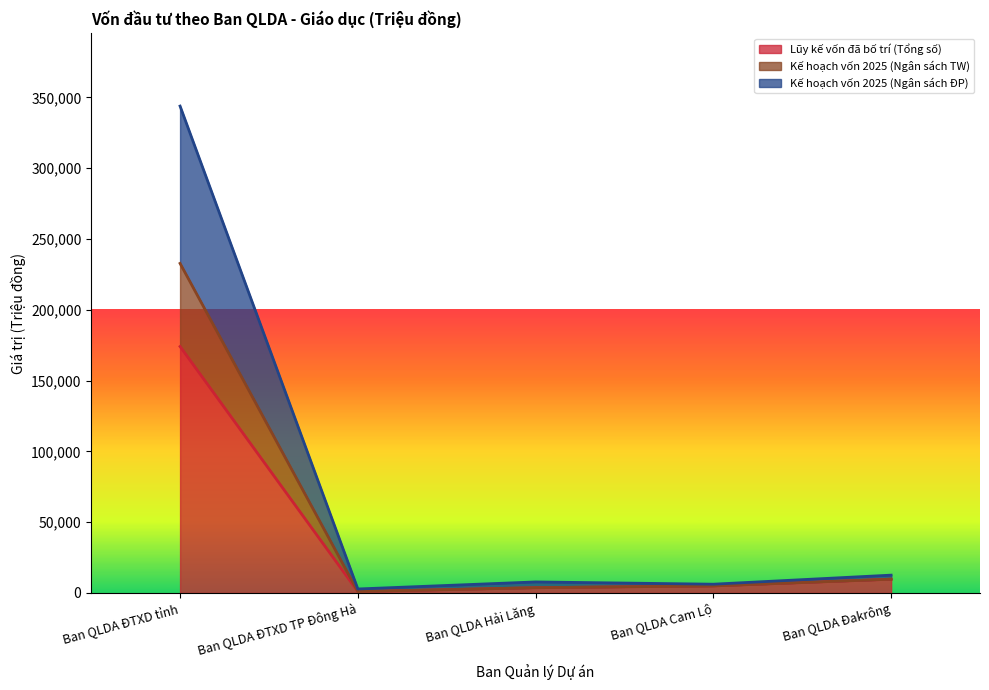

The value of Kế hoạch vốn 2025 (Ngân sách ĐP) at Ban QLDA Đakrông is 16221.1. True or false?

False